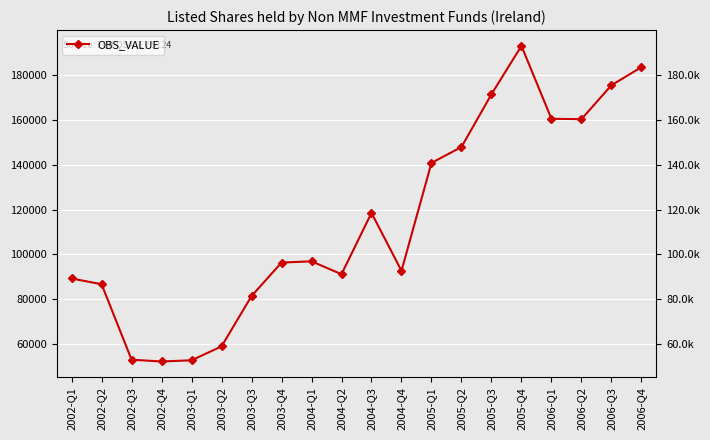

True or false: the data has more than 2 interior local peaks.

True